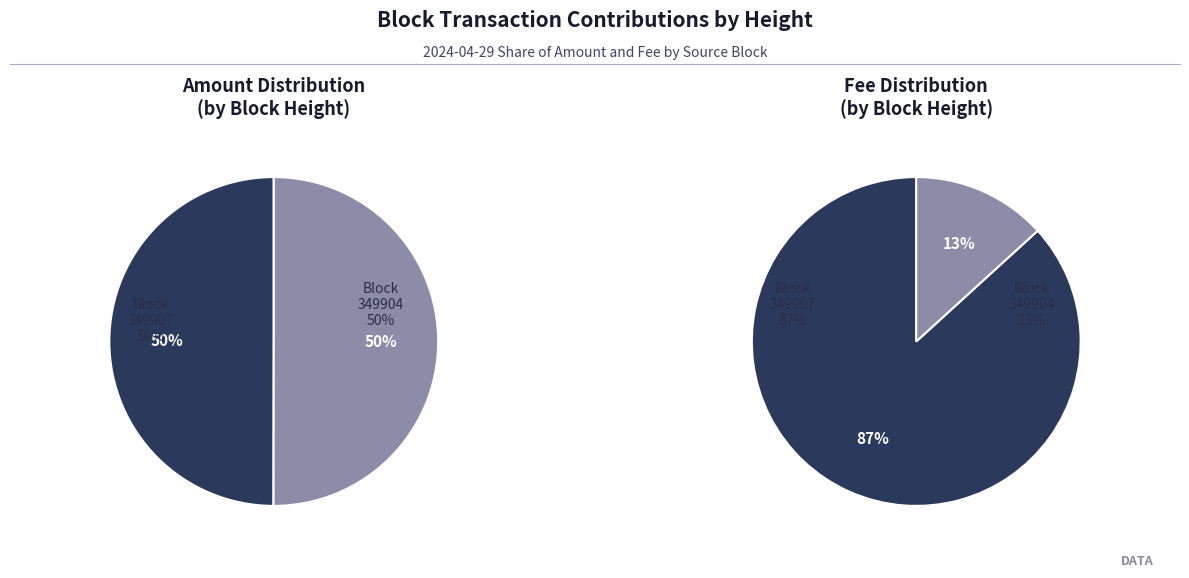

How many segments does this pie chart have?

2